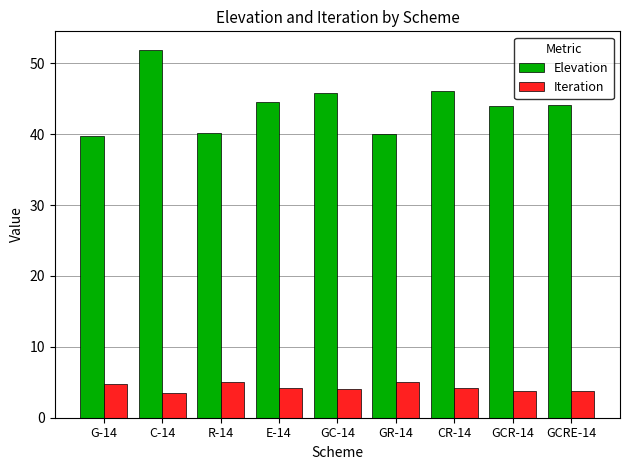

Is it true that Iteration equals 5.0 at R-14?

True